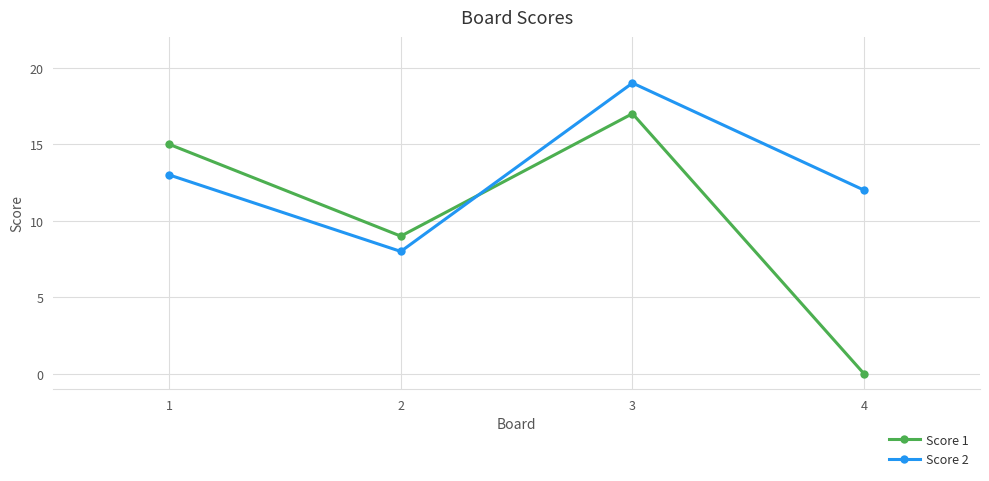

How many interior local peaks does the Score 1 series have?

1